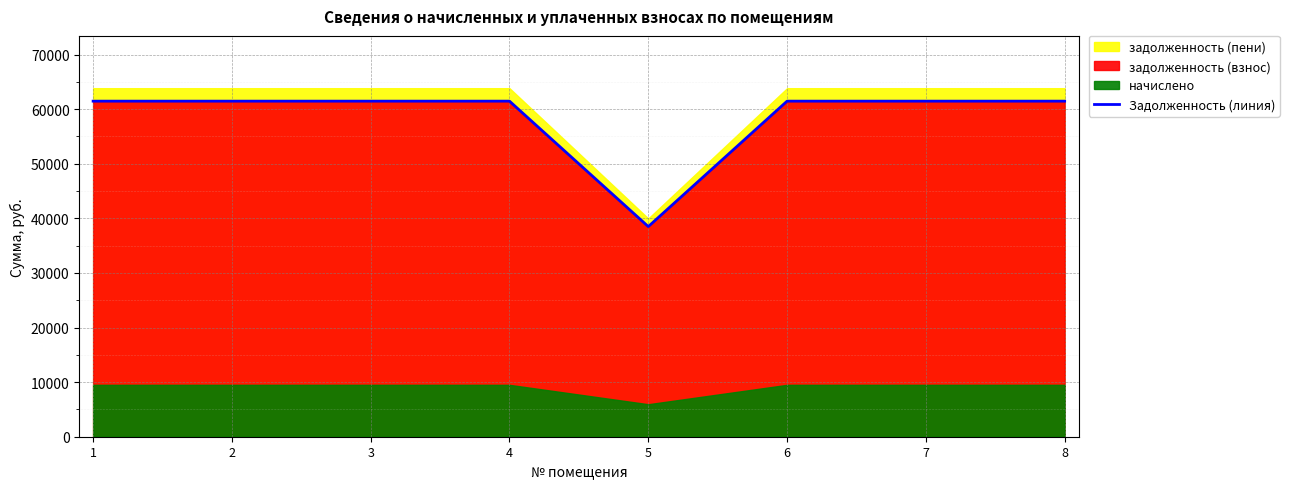

At which label is the value closest to 49980?

5